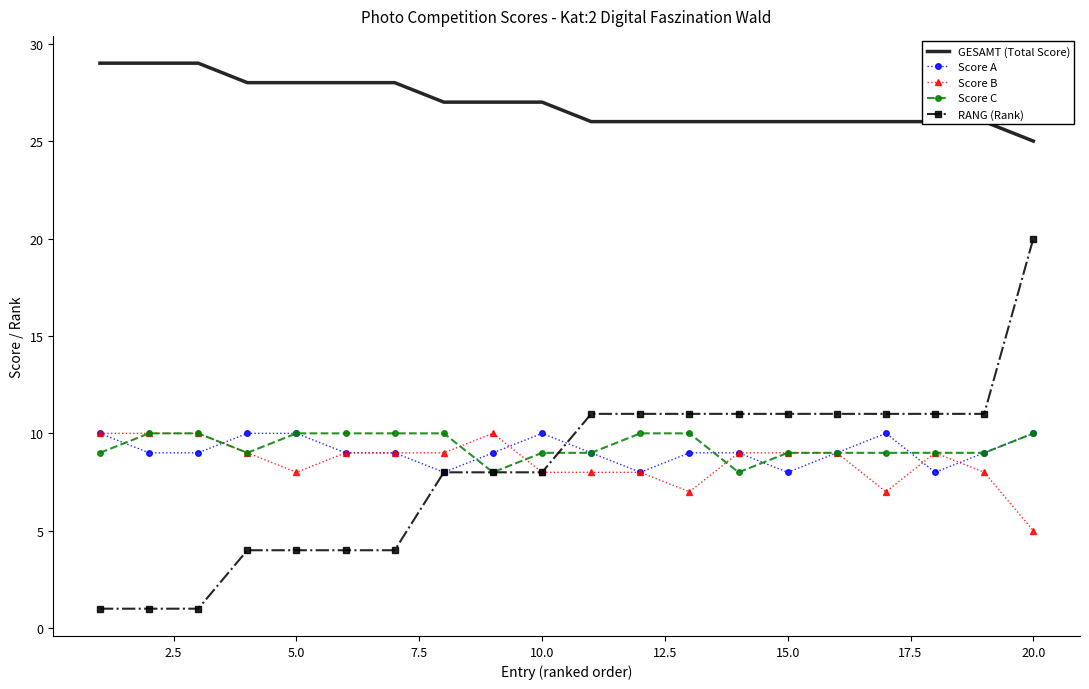

Which series ends up on top after the final intersection of Score A and Score B?

Score A